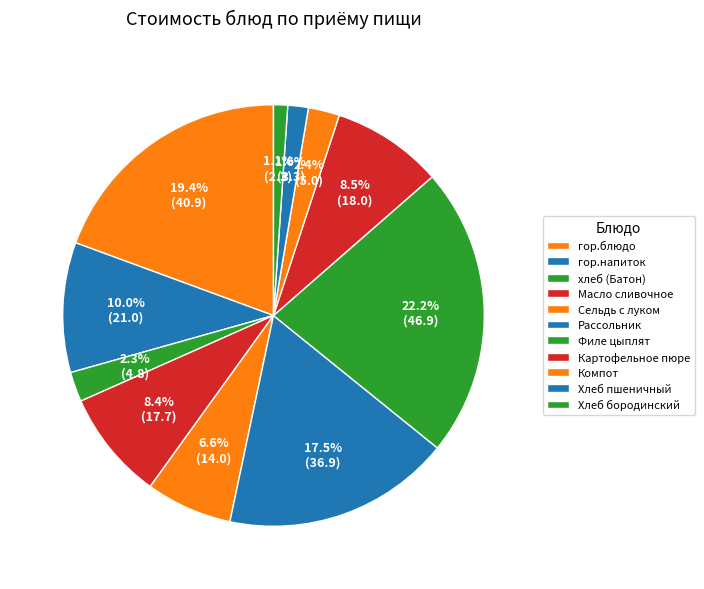

Count the number of slices in the pie.

11